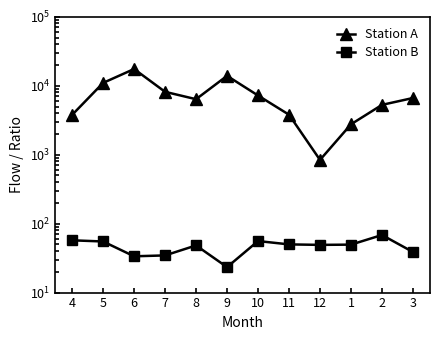

The value of Station B at 5 is 55.1. True or false?

True